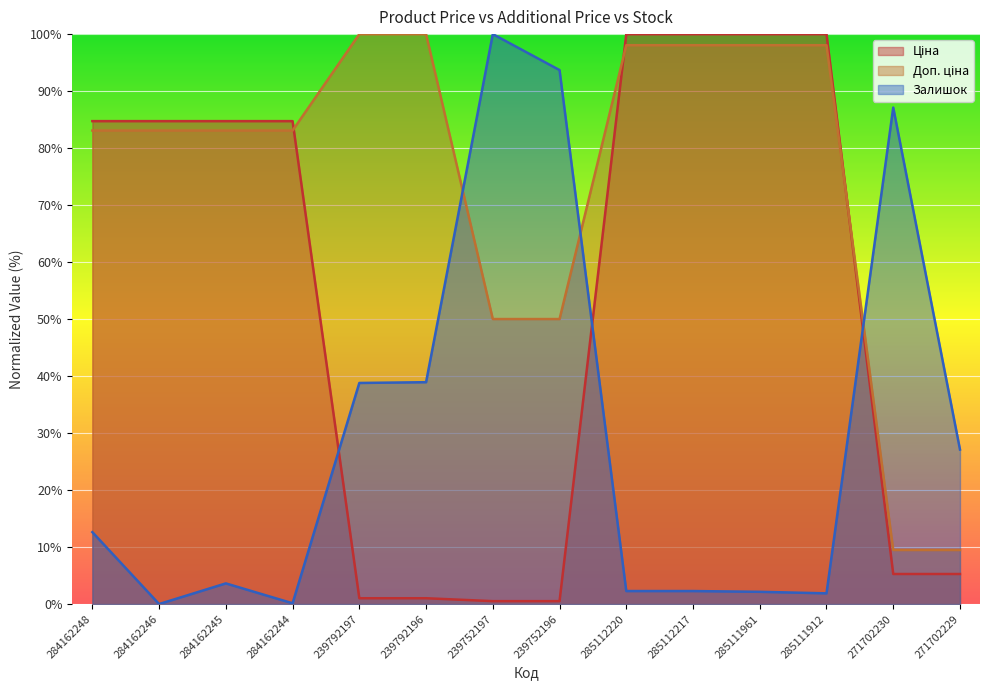

What are all the series names shown in the legend?

Ціна, Доп. ціна, Залишок